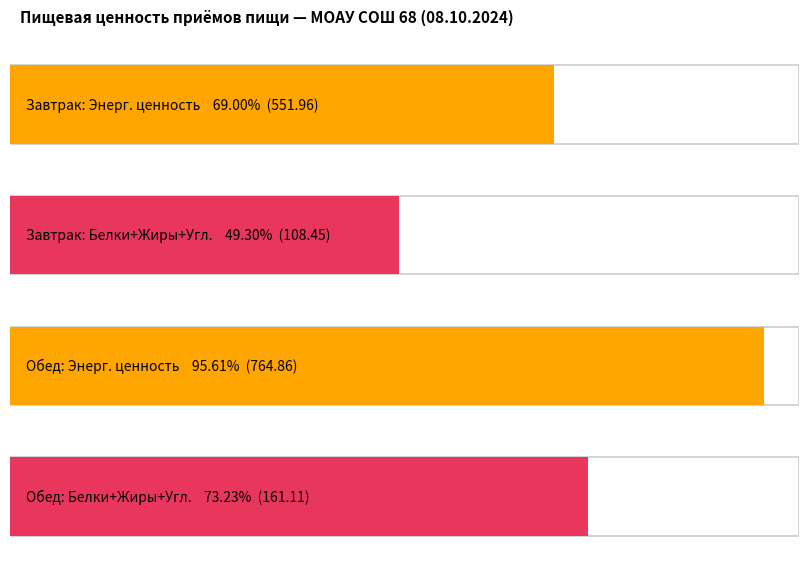

What is the difference between the Энергетическая ценность (ккал) values at Завтрак and Обед?

212.9